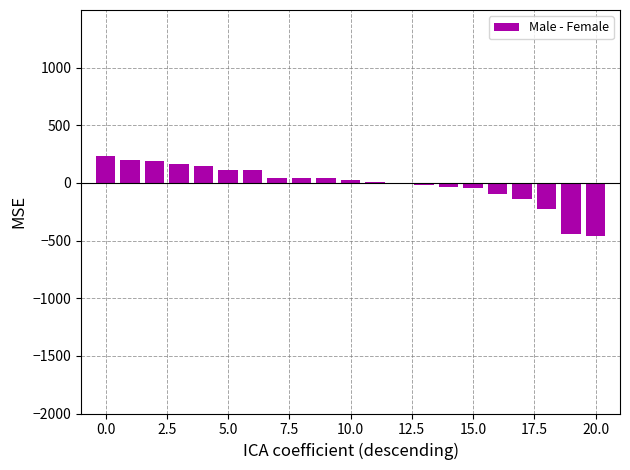

What is the maximum value shown in the chart?

230